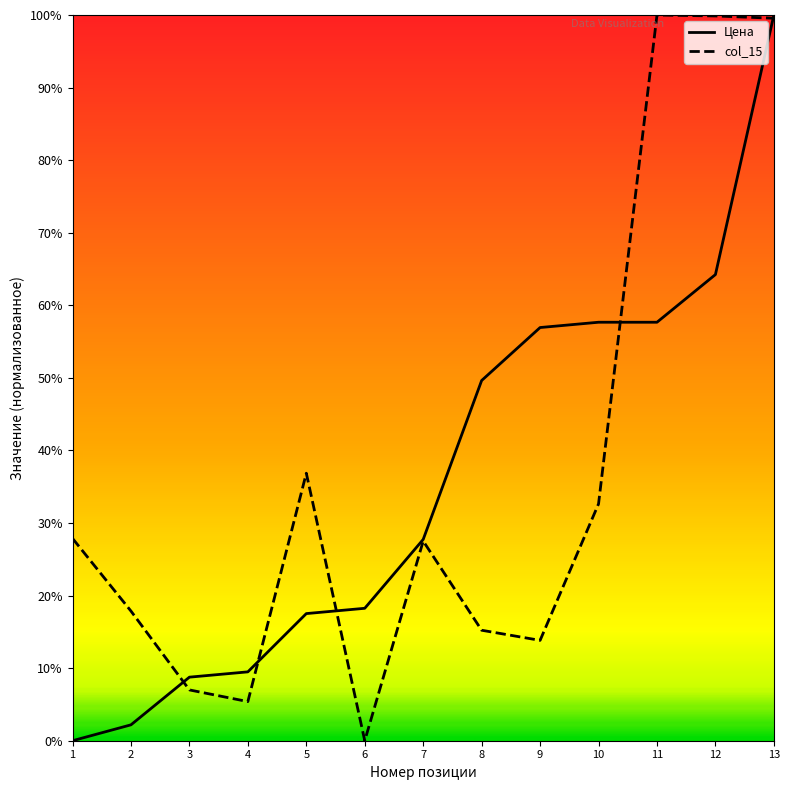

Does the chart have visible grid lines?

No